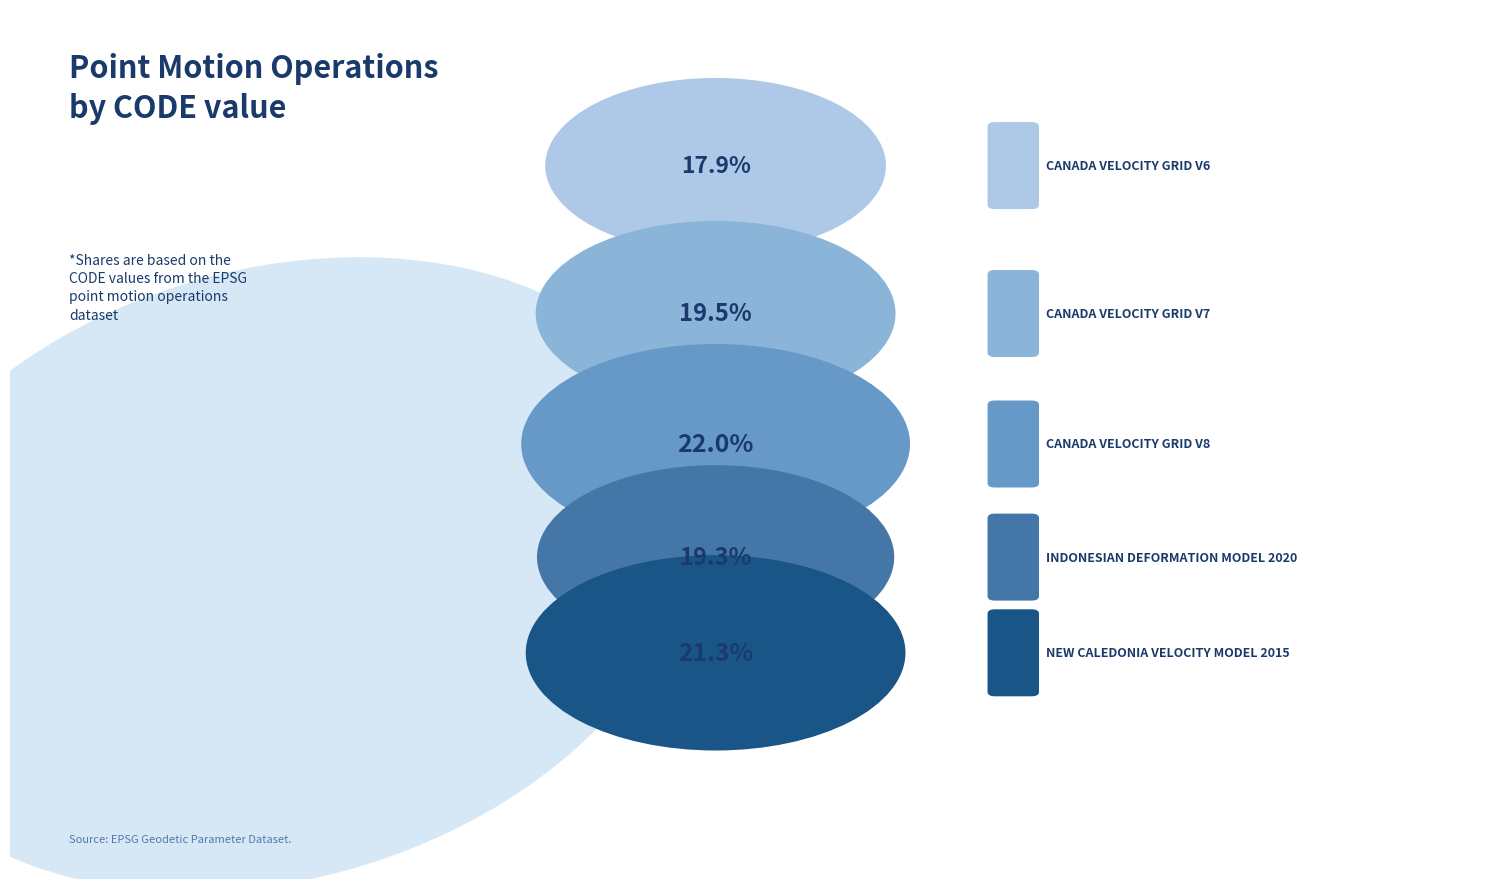

What is the ratio of the value at Canada velocity grid v8 to the value at Indonesian Deformation Model 2020?

1.1